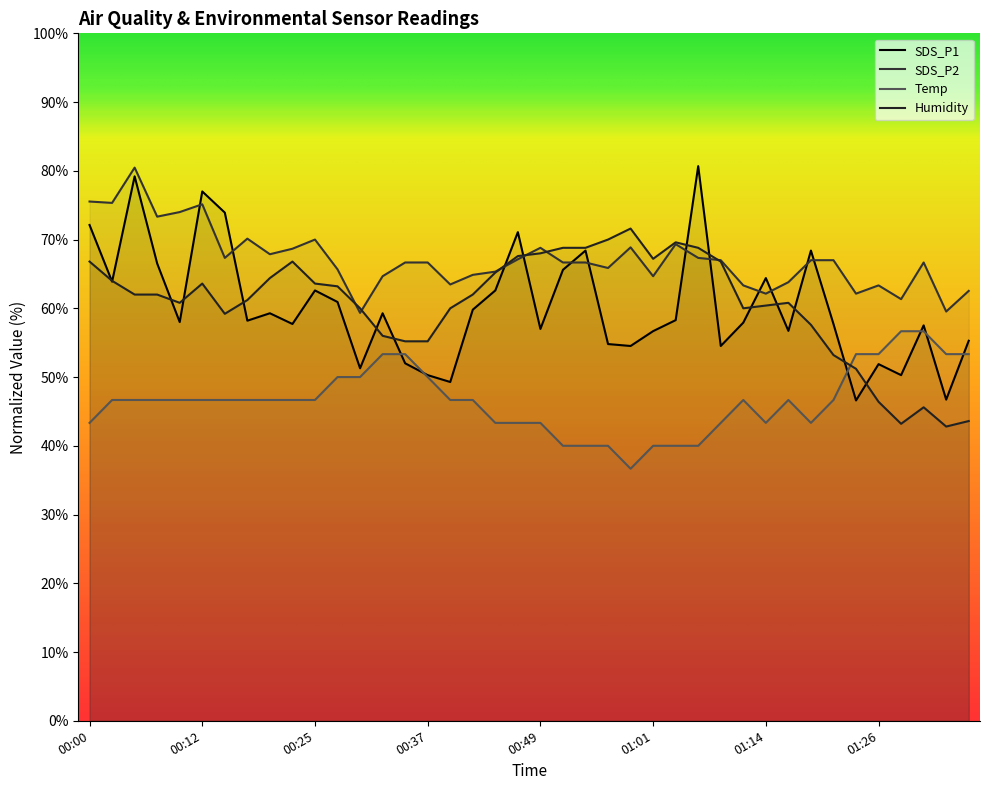

Does the chart display data point markers on the line(s)?

No